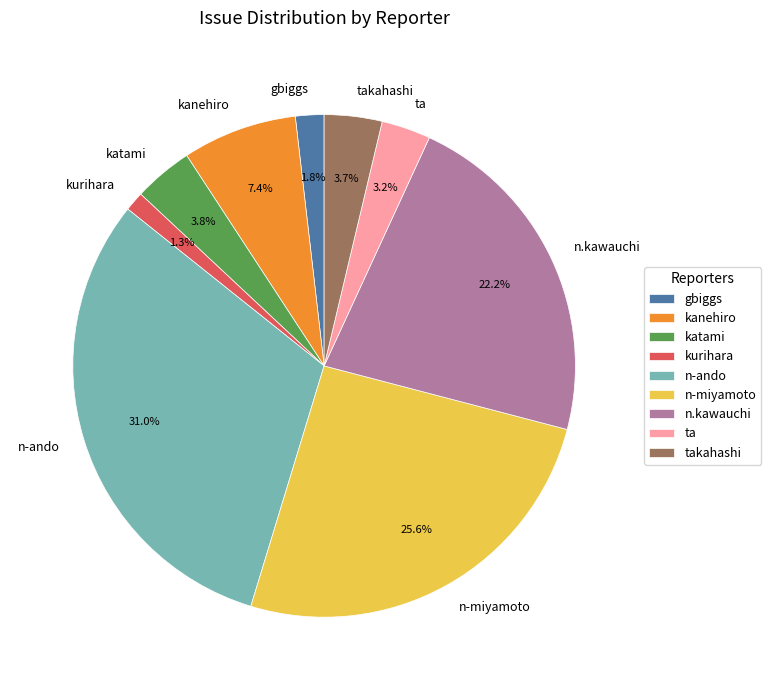

Combined, do takahashi and n.kawauchi account for over 50%?

No